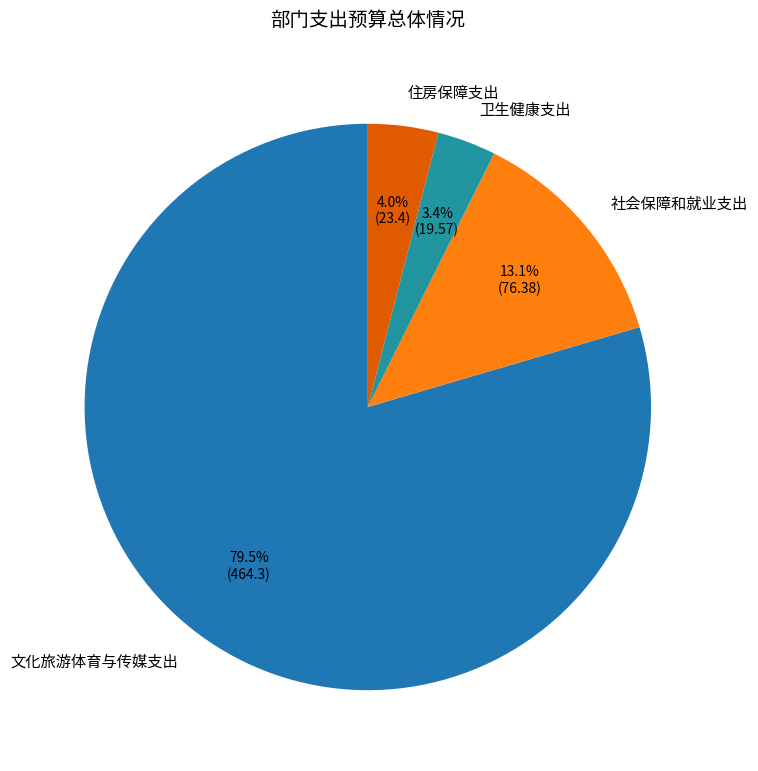

To the nearest percent, what is the combined percentage of 社会保障和就业支出 and 文化旅游体育与传媒支出?

93%